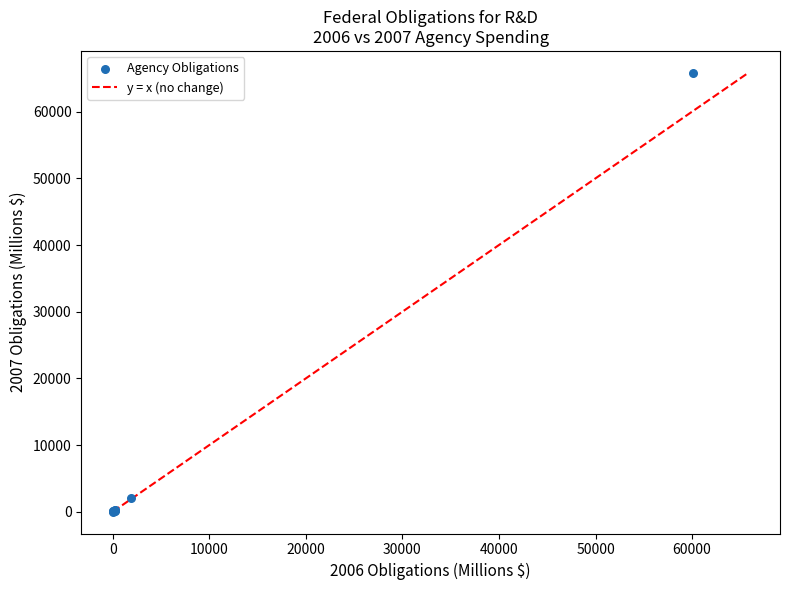

What Y value in the scatter plot is closest to 32921?

2020.9